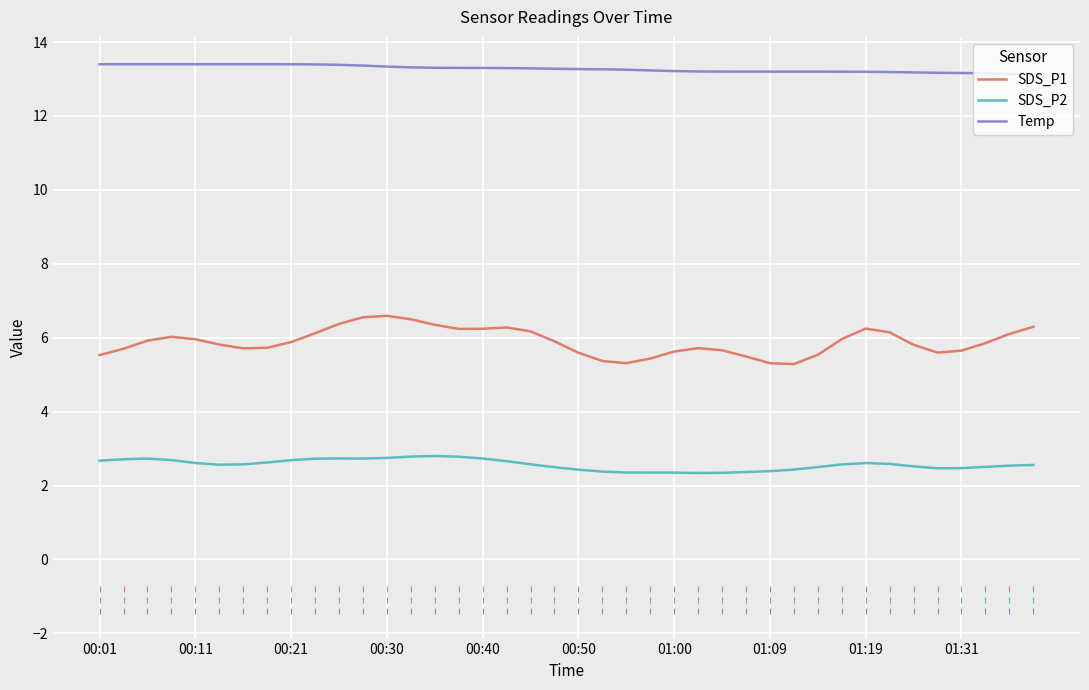

True or false: Temp and SDS_P1 intersect in this chart.

False